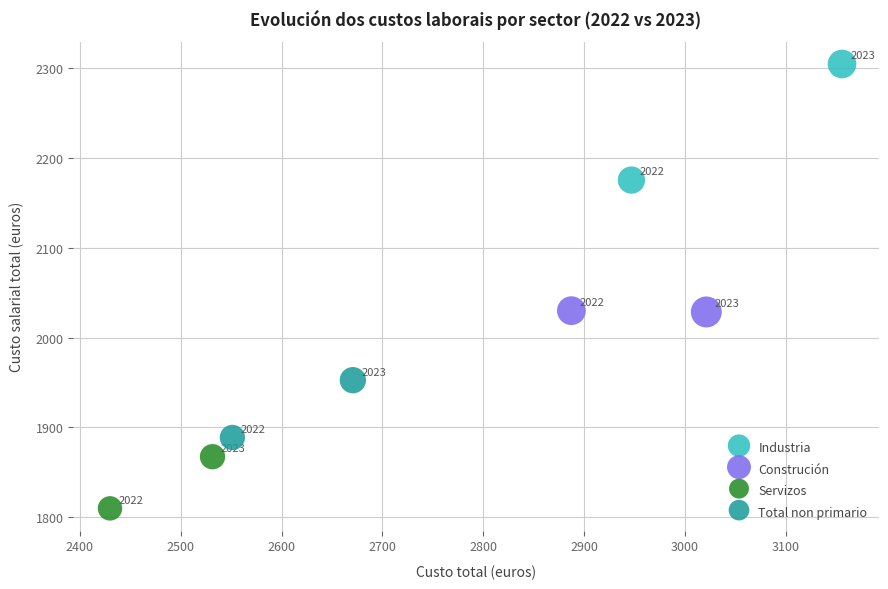

What are all the series names shown in the legend?

Industria, Construción, Servizos, Total non primario